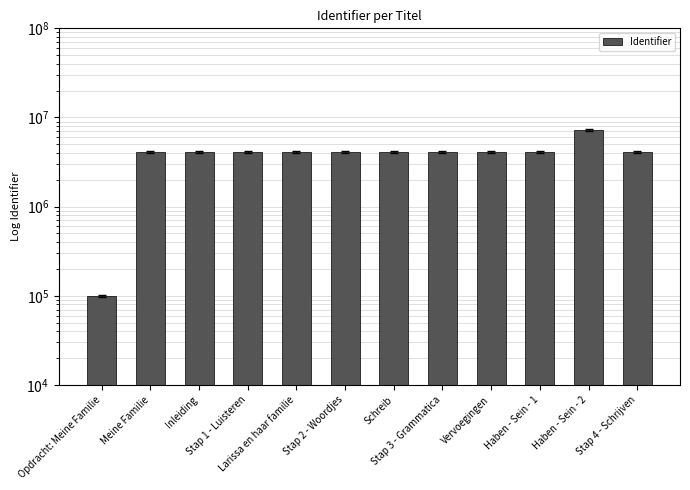

List the labels in order of value, smallest first.

Opdracht: Meine Familie, Meine Familie, Inleiding, Stap 1 - Luisteren, Stap 2 - Woordjes, Stap 3 - Grammatica, Stap 4 - Schrijven, Larissa en haar familie, Schreib, Vervoegingen, Haben - Sein - 1, Haben - Sein - 2